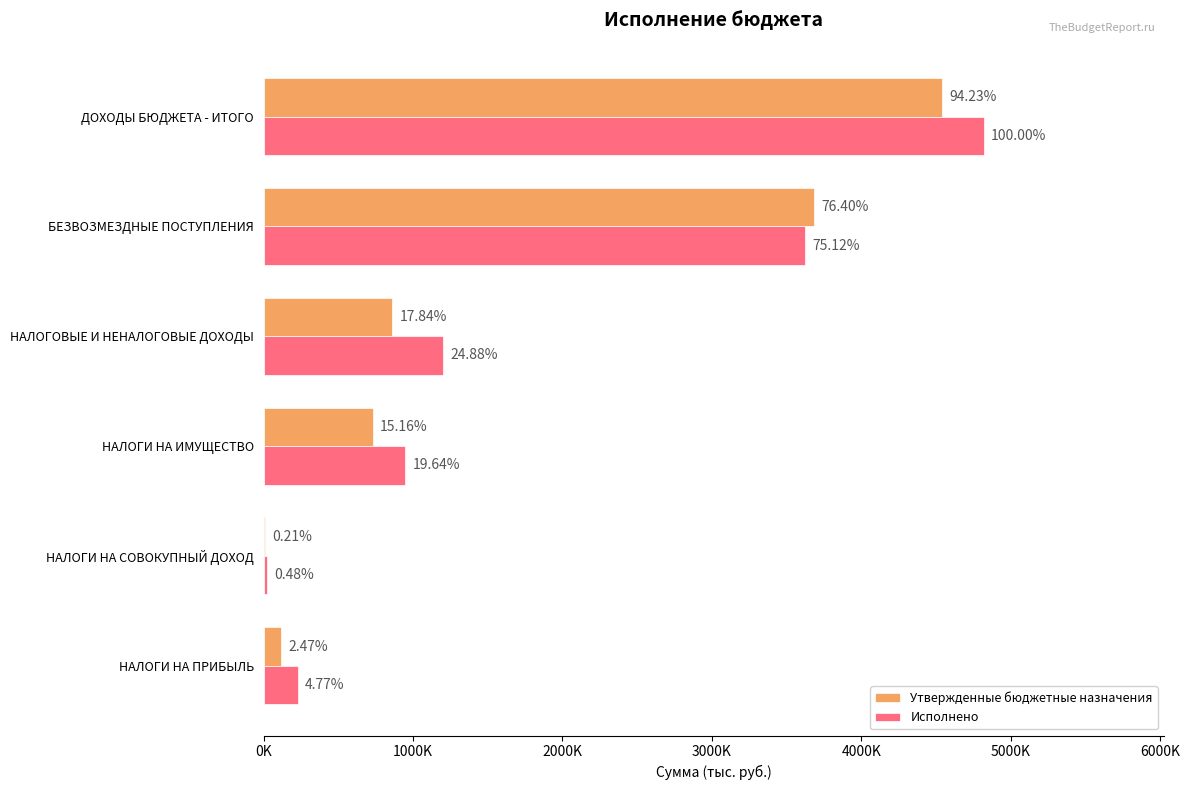

What are all the series names shown in the legend?

Утвержденные бюджетные назначения, Исполнено